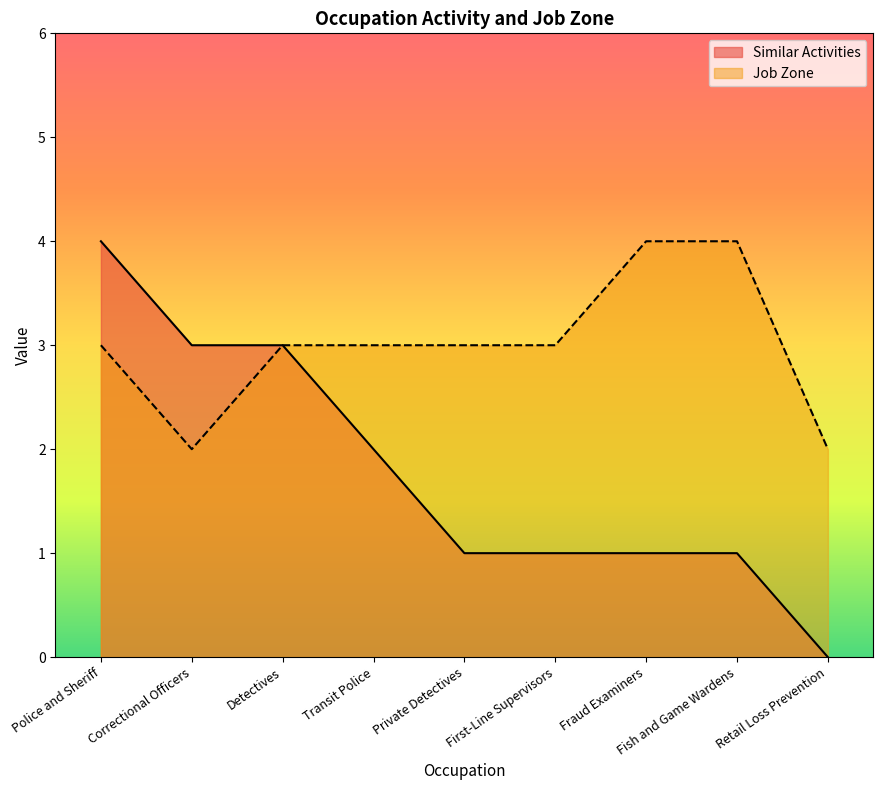

Does the chart have visible grid lines?

No